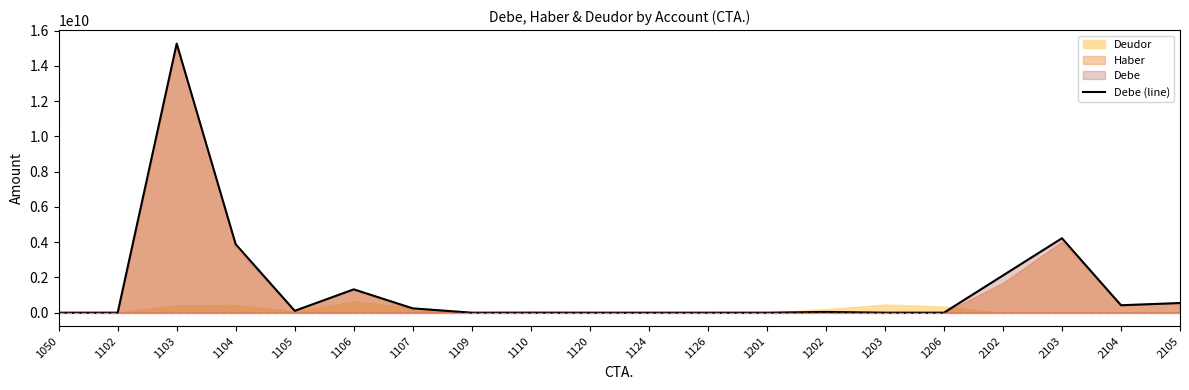

Where is the first local maximum?

1103